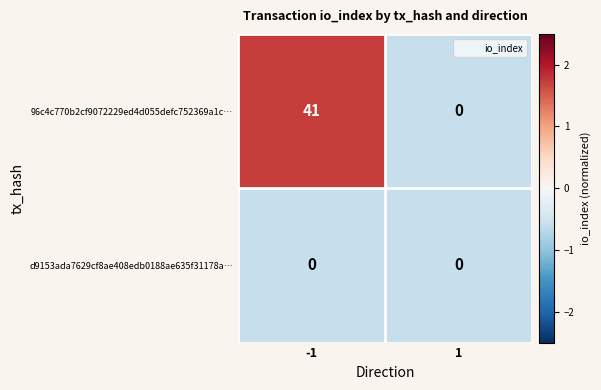

The value of 96c4c770b2cf9072229ed4d055defc752369a1c… at 1 is 0. True or false?

True